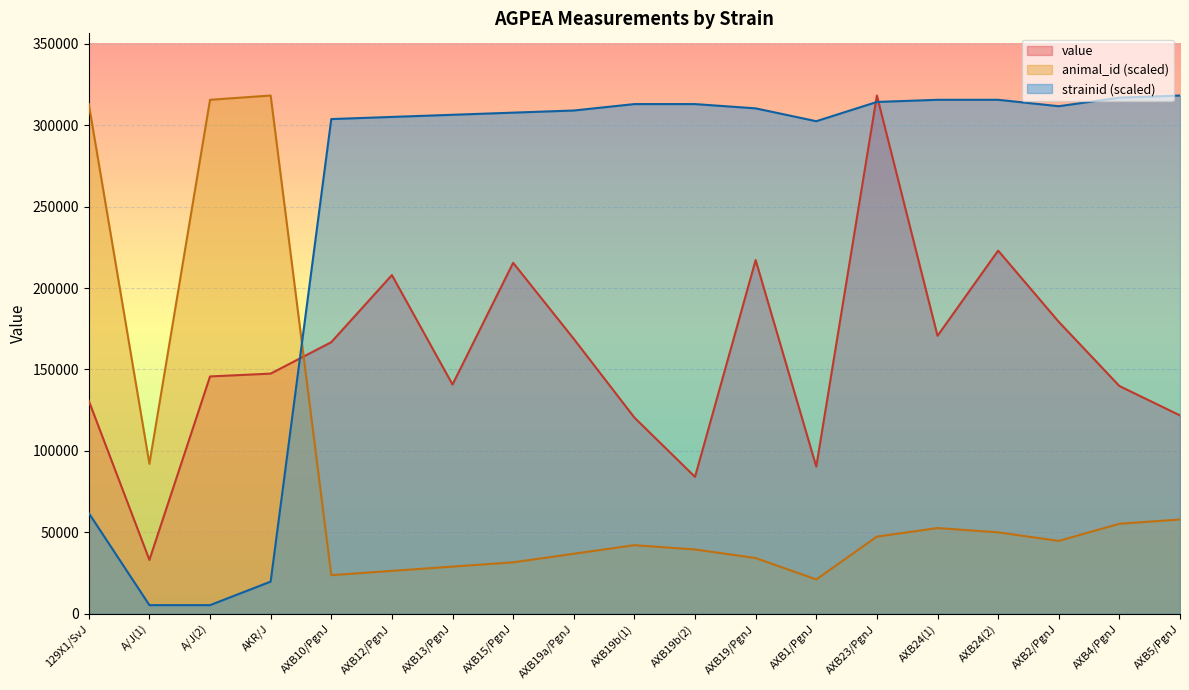

What is the value of the animal_id point at the 10th from the left?

42079.6